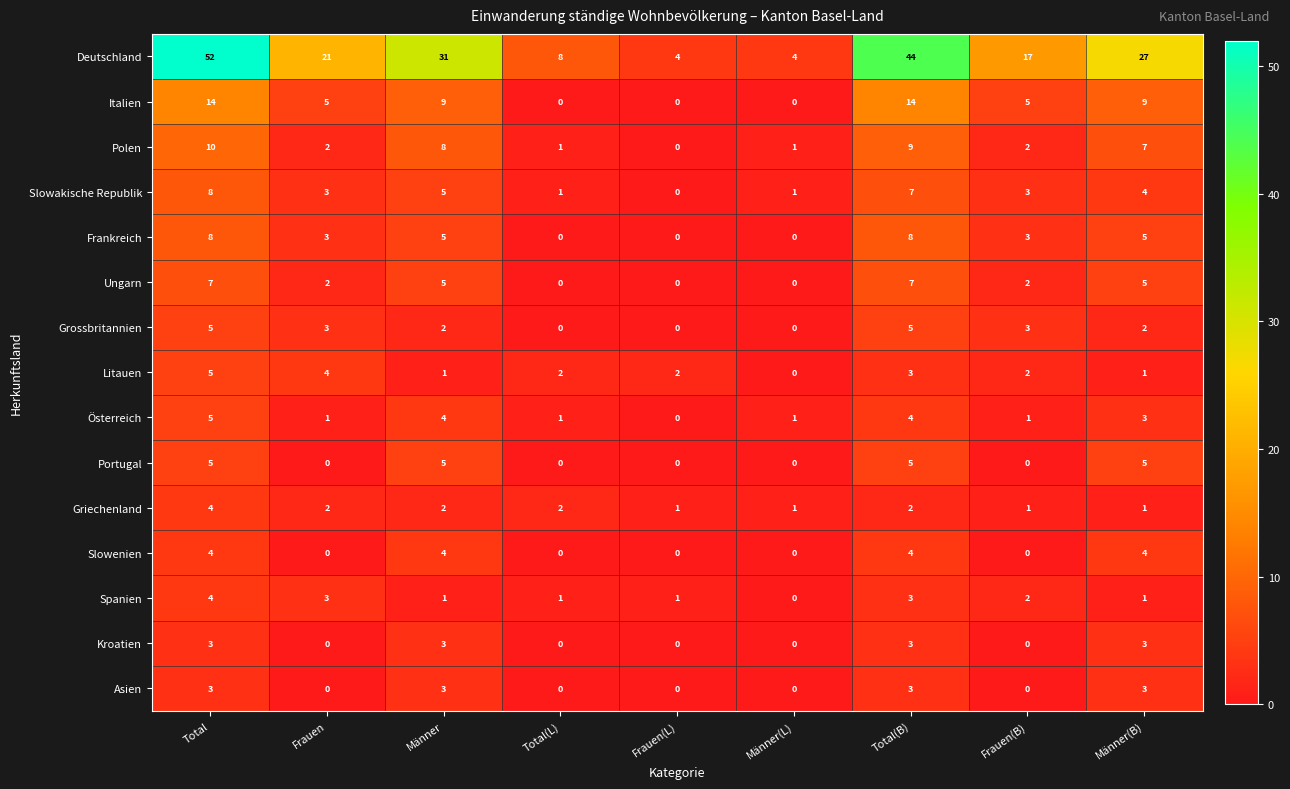

Which series has the widest spread of values?

Deutschland